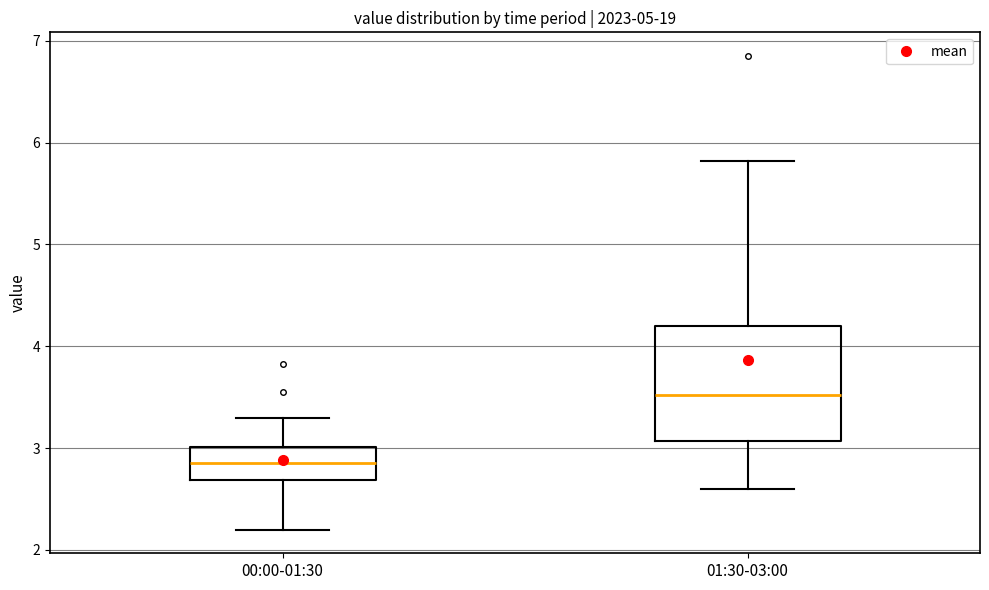

Comparing the boxes themselves (not the whiskers), which one is the tallest?

01:30-03:00